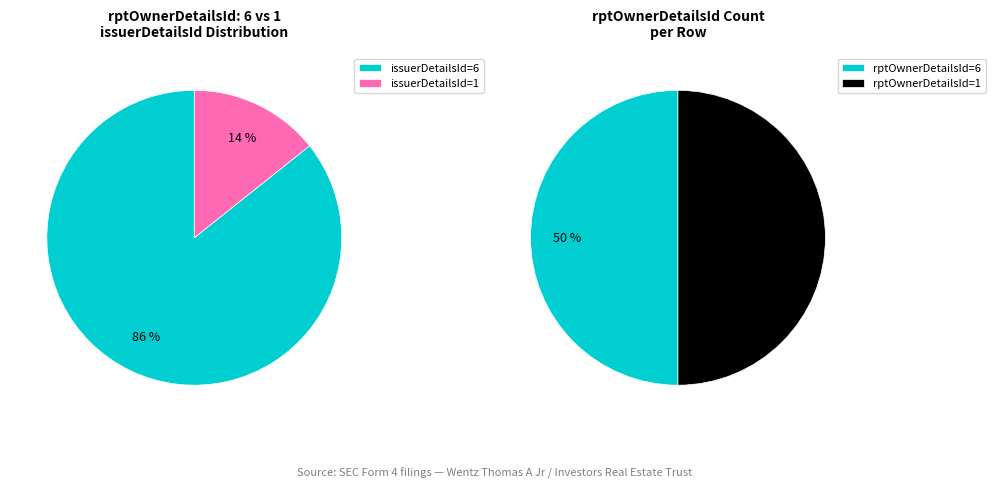

Combined, what portion of the pie is 1 and 6?

100.0%